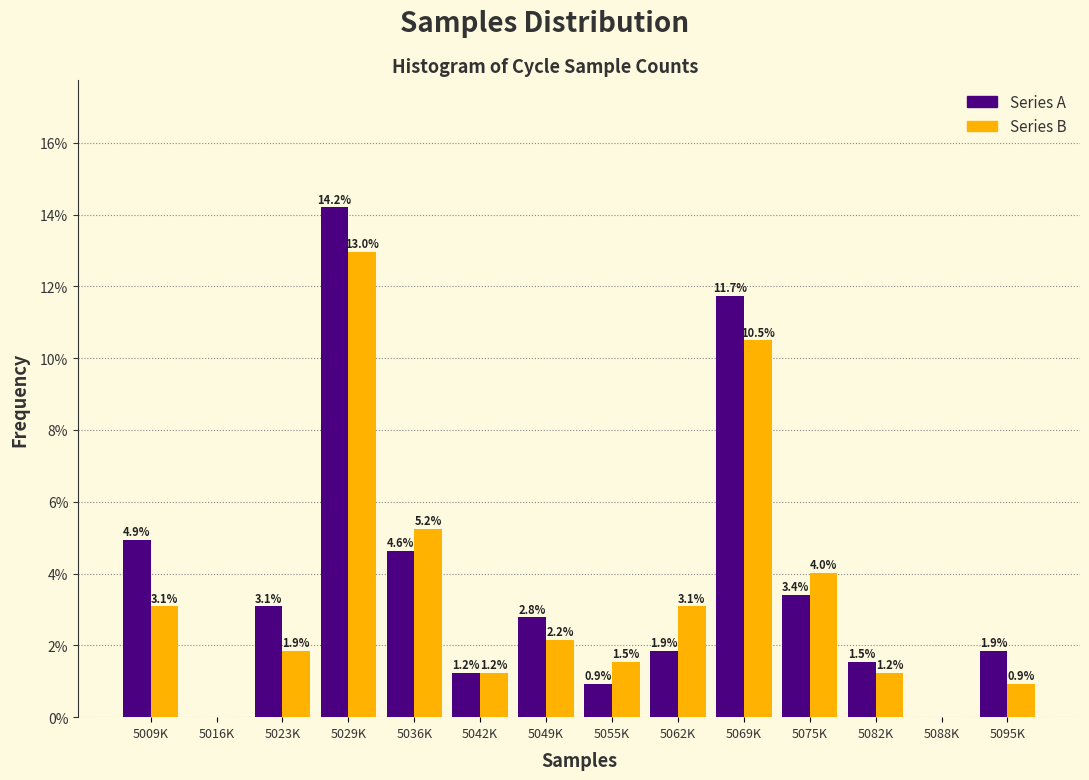

Reading left to right, list all the values displayed in this chart.

Series A: 5009K=4.9	5016K=0.0	5023K=3.1	5029K=14.2	5036K=4.6	5042K=1.2	5049K=2.8	5055K=0.9	5062K=1.9	5069K=11.7	5075K=3.4	5082K=1.5	5088K=0.0	5095K=1.9
Series B: 5009K=3.1	5016K=0.0	5023K=1.9	5029K=13.0	5036K=5.2	5042K=1.2	5049K=2.2	5055K=1.5	5062K=3.1	5069K=10.5	5075K=4.0	5082K=1.2	5088K=0.0	5095K=0.9